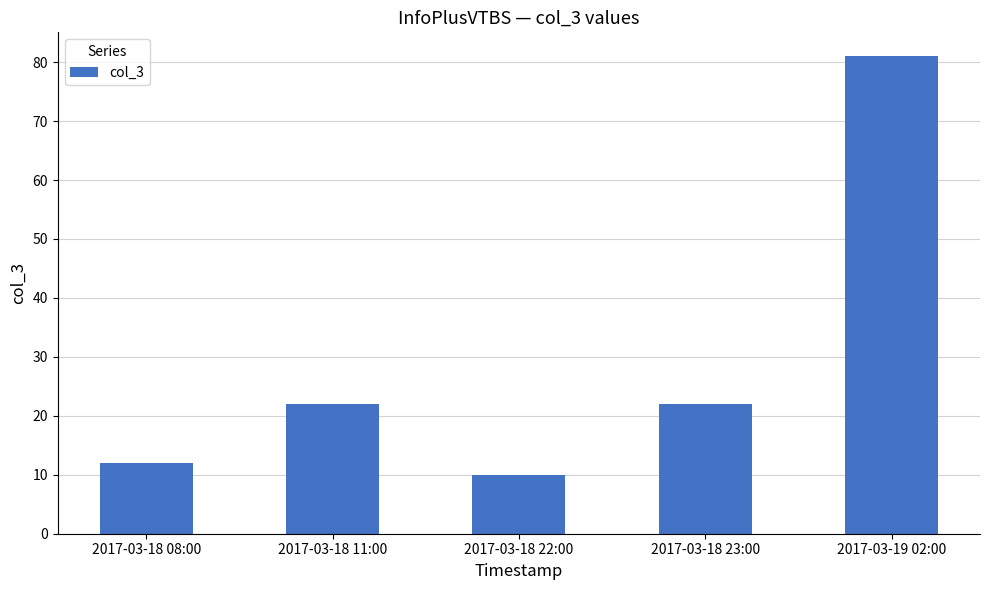

Which category has the highest value across all series?

2017-03-19 02:00